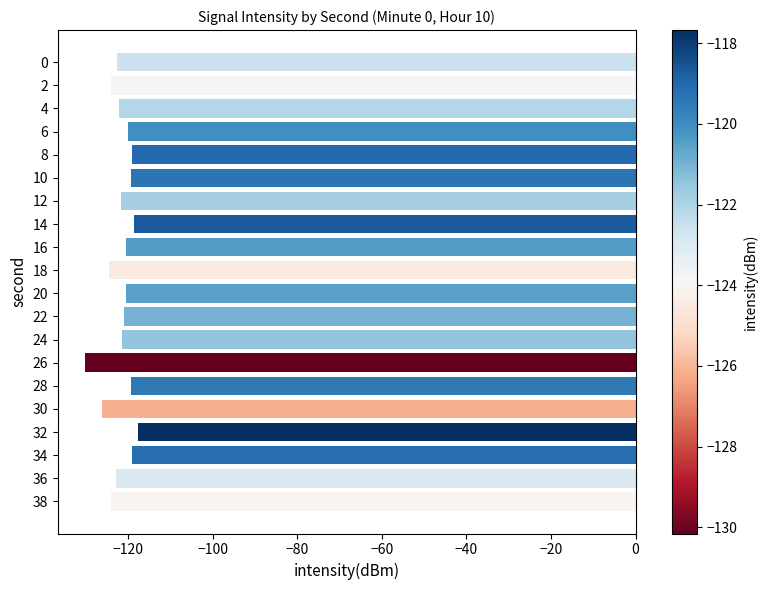

At which category does the chart reach its minimum across all series?

26